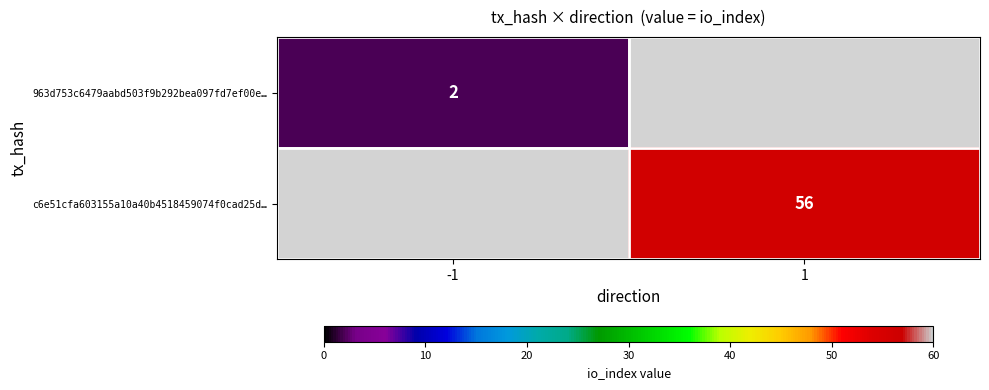

True or false: c6e51cfa603155a10a40b4518459074f0cad25d… has a value of 56 at 1.

True